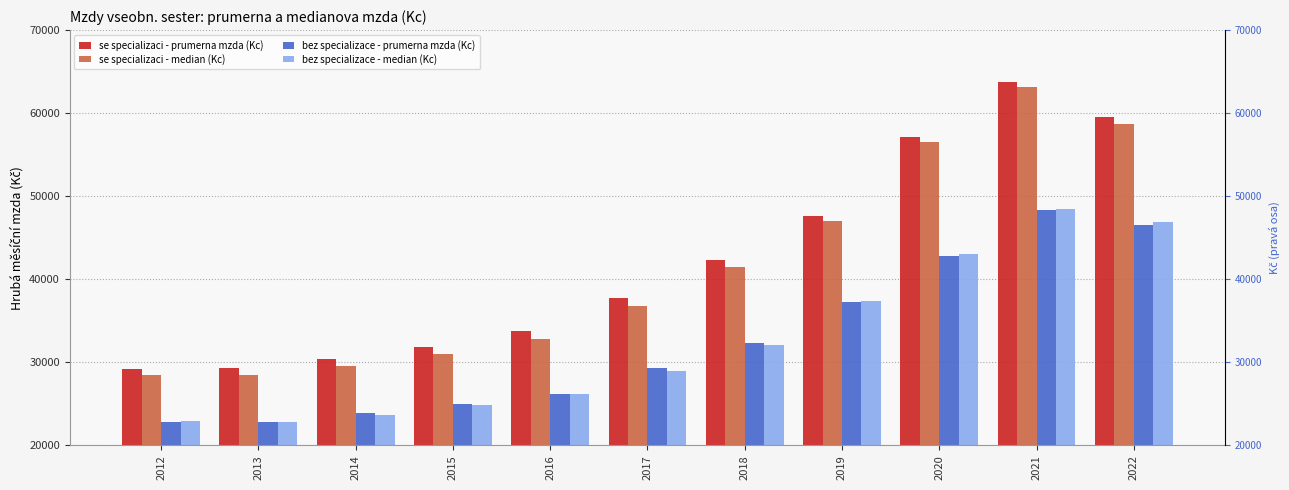

Between 2020 and 2021, which series saw the biggest shift?

se specializaci - median (Kc)